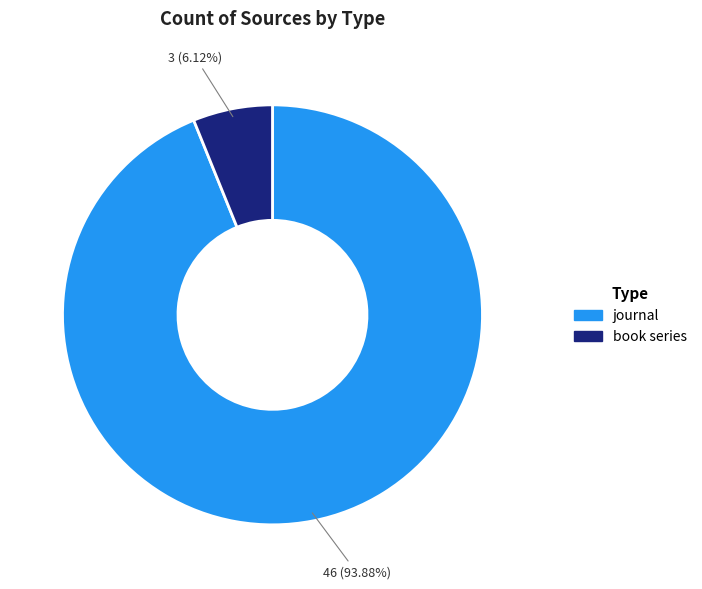

How many segments does this pie chart have?

2